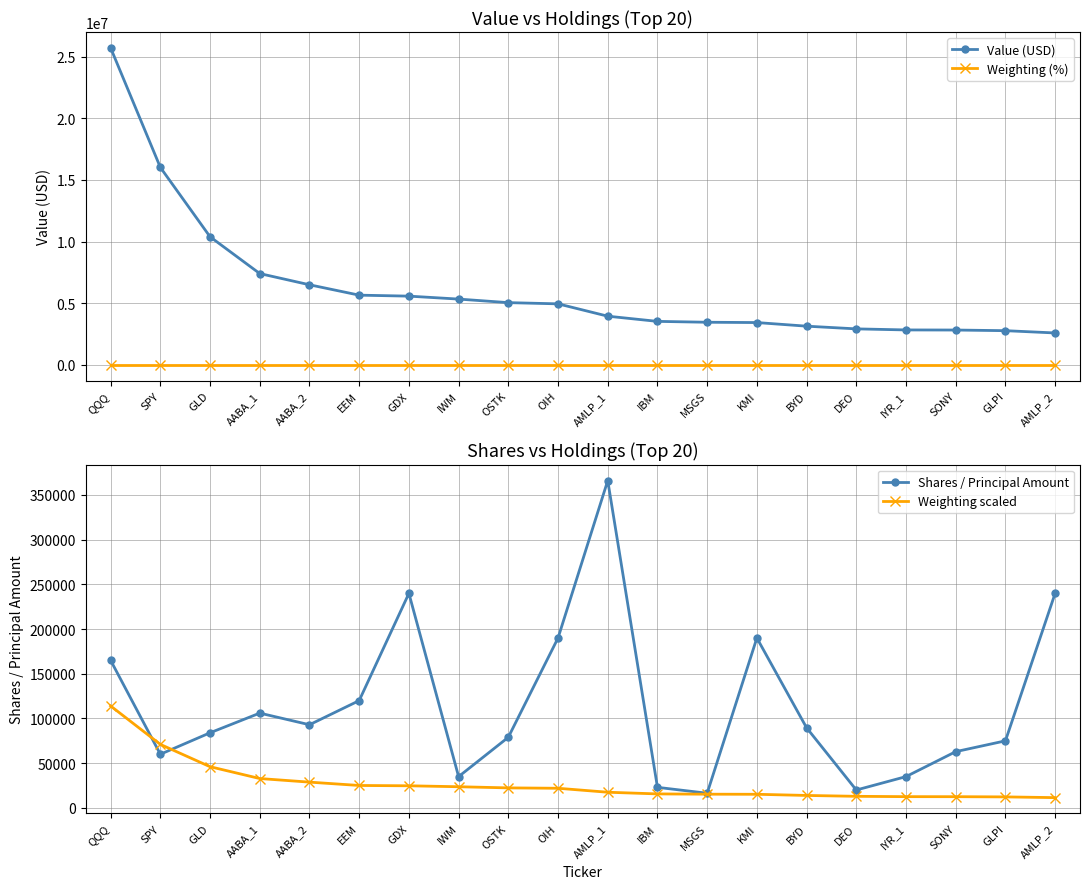

The Weighting (%) series shows 2.2 at MSGS. True or false?

False